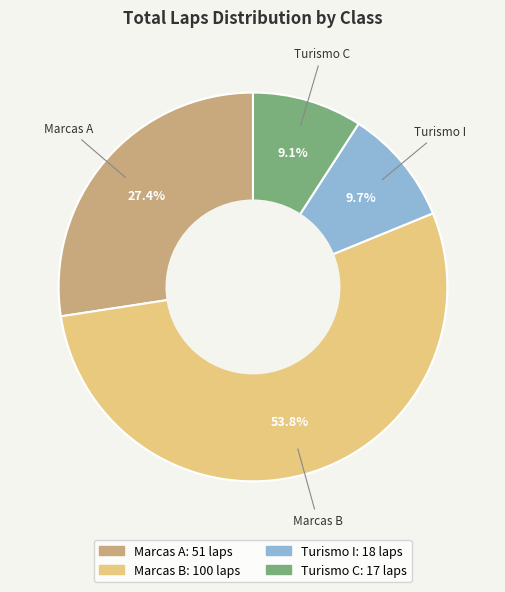

Which slice is the largest?

Marcas B